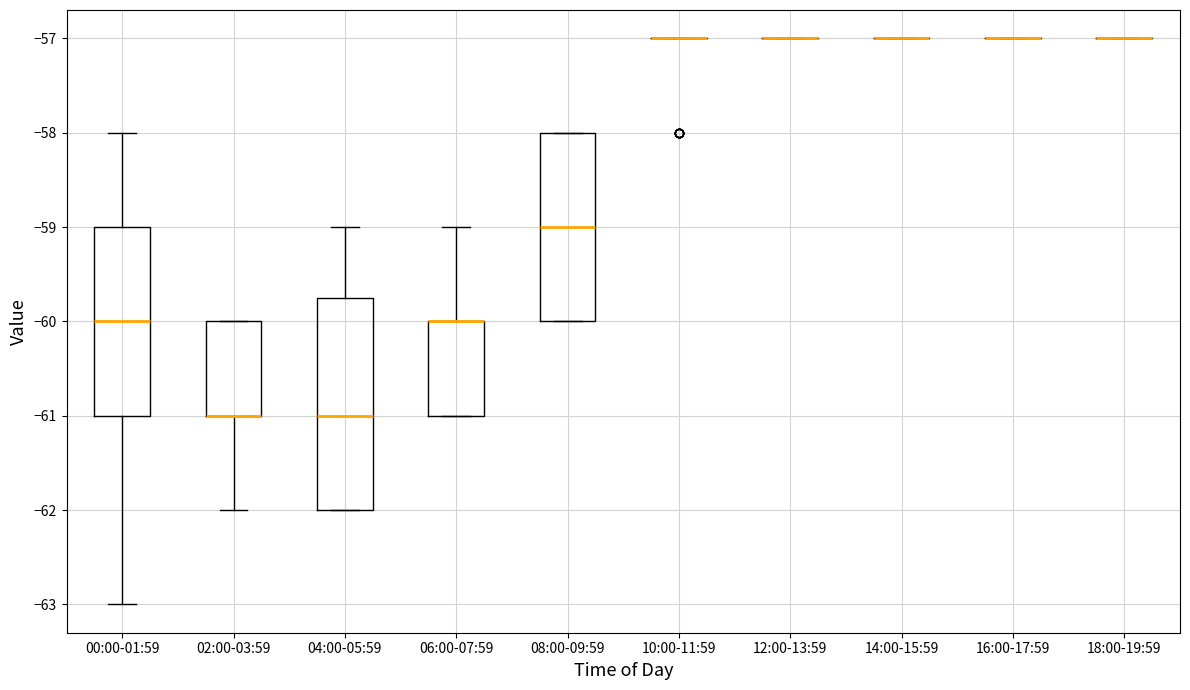

Reading left to right, read every box against the y-axis: the position of its median line, the range the box covers, and the ends of its whiskers. The values are not printed on the chart, so give them approximately, as read against the axis.

00:00-01:59: median -60.0, box -61.0 to -59.0, whiskers -63.0 to -58.0
02:00-03:59: median -61.0 (drawn on the box's lower edge), box -61.0 to -60.0, whiskers -62.0 to -60.0
04:00-05:59: median -61.0, box -62.0 to -59.7, whiskers -62.0 to -59.0
06:00-07:59: median -60.0 (drawn on the box's upper edge), box -61.0 to -60.0, whiskers -61.0 to -59.0
08:00-09:59: median -59.0, box -60.0 to -58.0, whiskers -60.0 to -58.0
10:00-11:59: box collapsed to a line at -57.0, whiskers -57.0 to -57.0
12:00-13:59: box collapsed to a line at -57.0, whiskers -57.0 to -57.0
14:00-15:59: box collapsed to a line at -57.0, whiskers -57.0 to -57.0
16:00-17:59: box collapsed to a line at -57.0, whiskers -57.0 to -57.0
18:00-19:59: box collapsed to a line at -57.0, whiskers -57.0 to -57.0